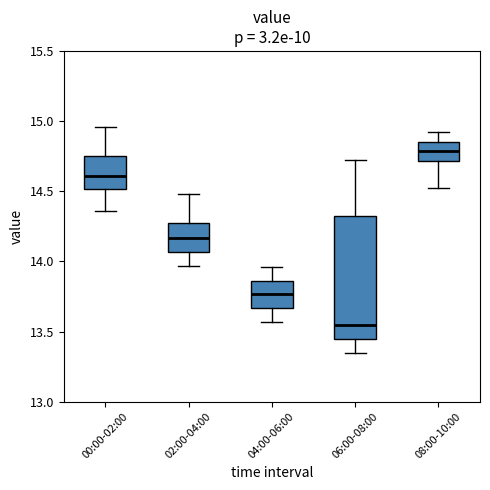

Comparing the boxes themselves (not the whiskers), which one is the tallest?

06:00-08:00